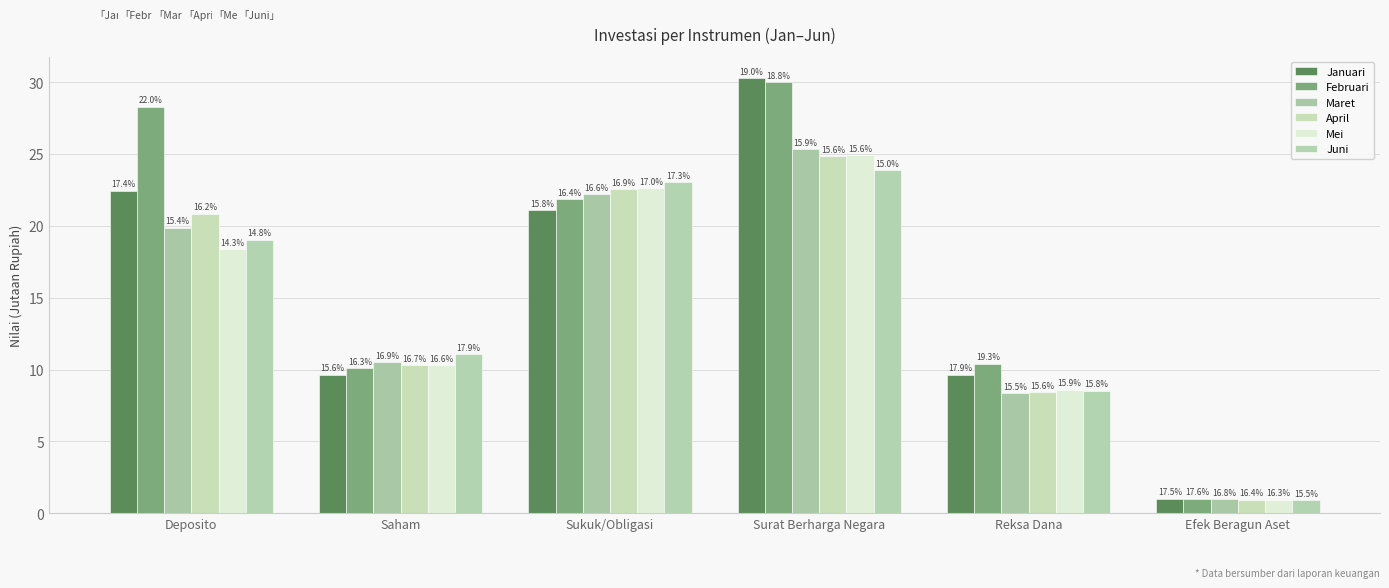

Is it true that Januari equals 47.9 at Surat Berharga Negara?

False